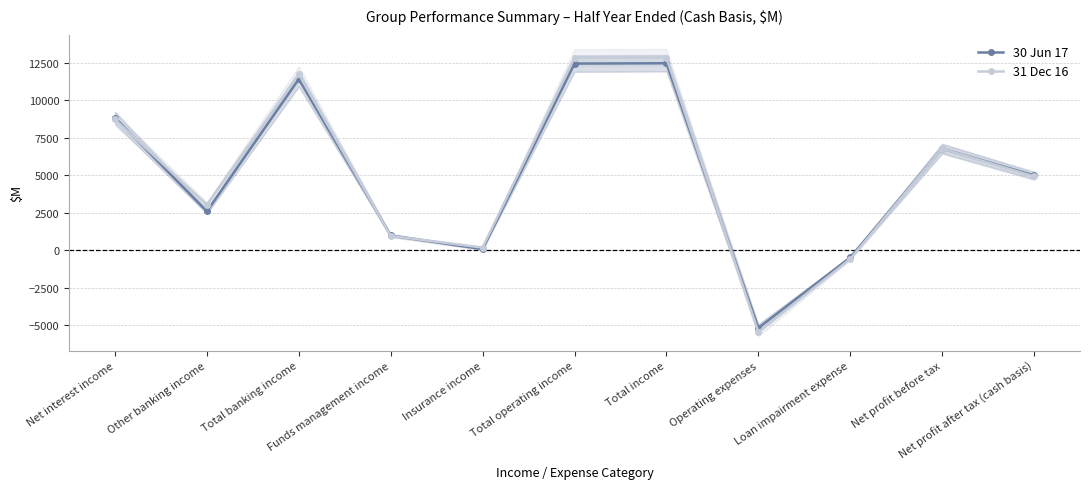

How many negative values does the 30 Jun 17 series have?

2